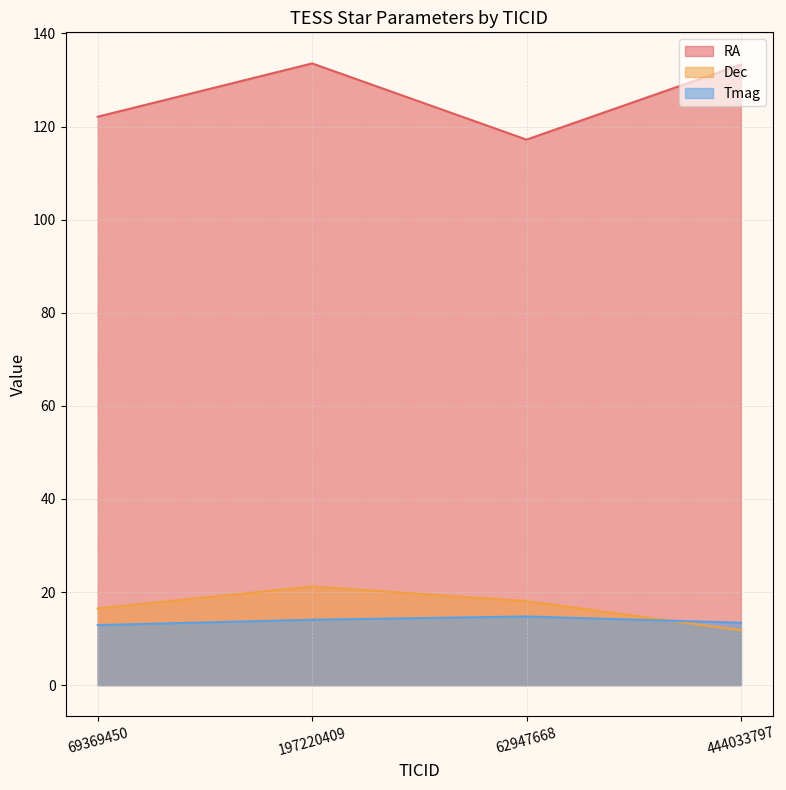

Reading right to left, transcribe all the data shown in this chart.

RA: 133.3	117.2	133.6	122.1
Dec: 11.8	18.0	21.2	16.5
Tmag: 13.4	14.8	14.1	12.9